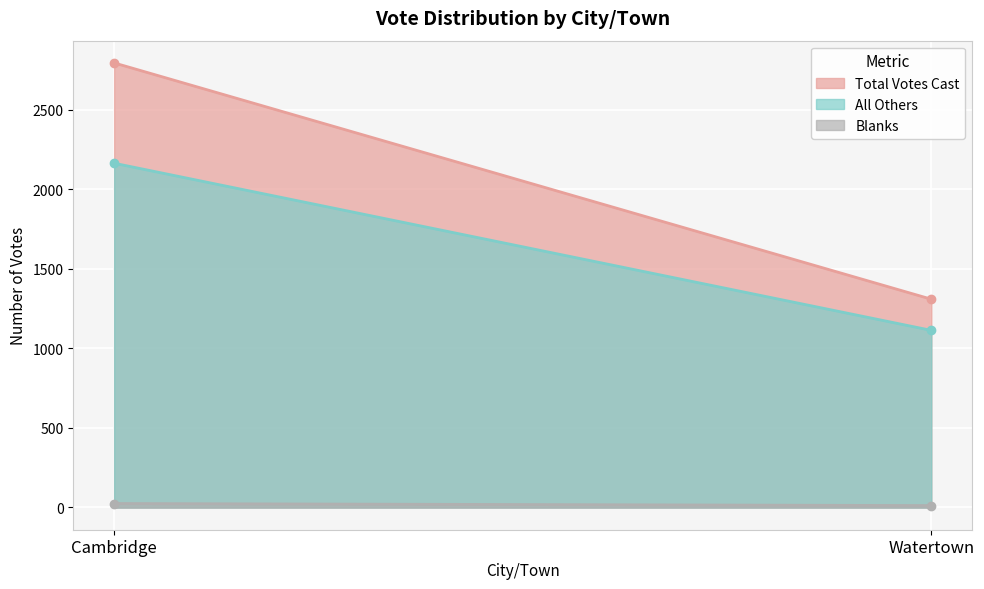

Which series has the largest total across all categories?

Total Votes Cast